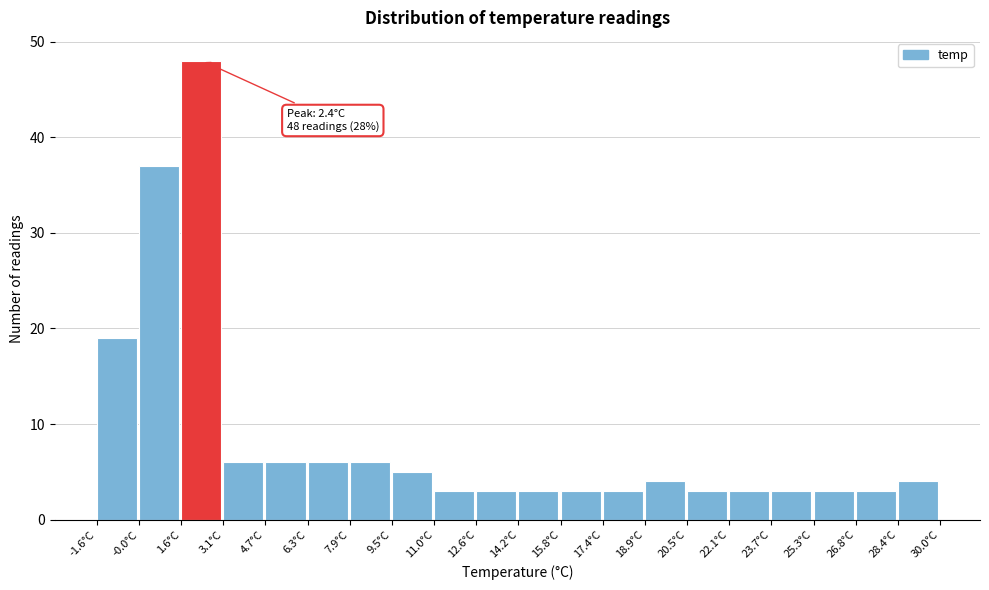

Which range on the x-axis has the tallest bar?

1.56 to 3.14